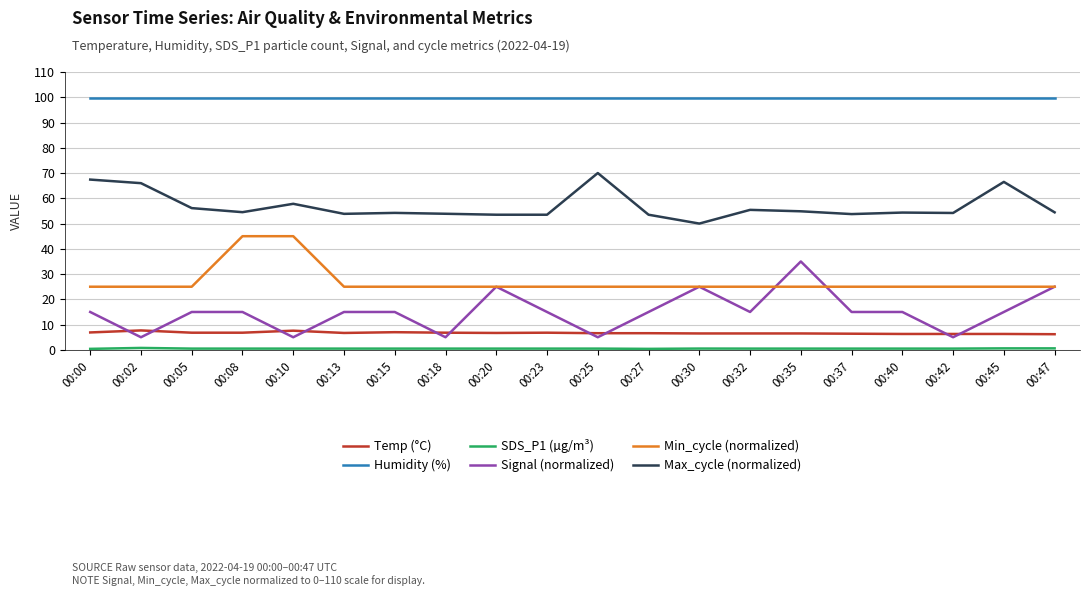

At how many categories does at least one series exceed 7?

20